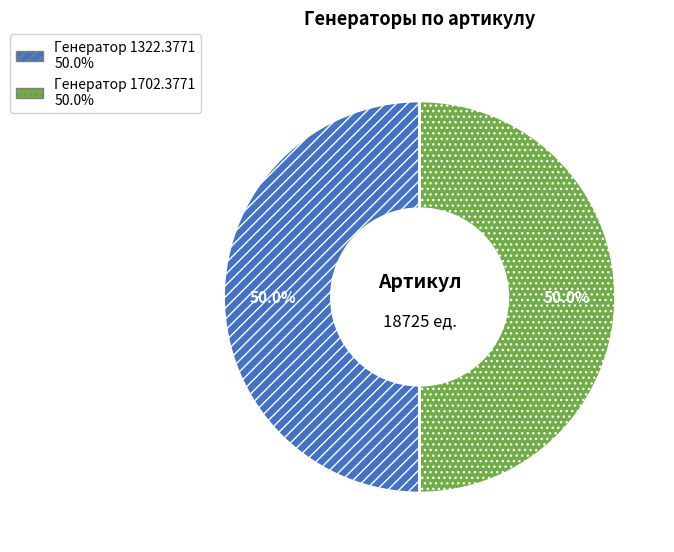

What is the total percentage of Генератор 1702.3771 and Генератор 1322.3771?

100.0%